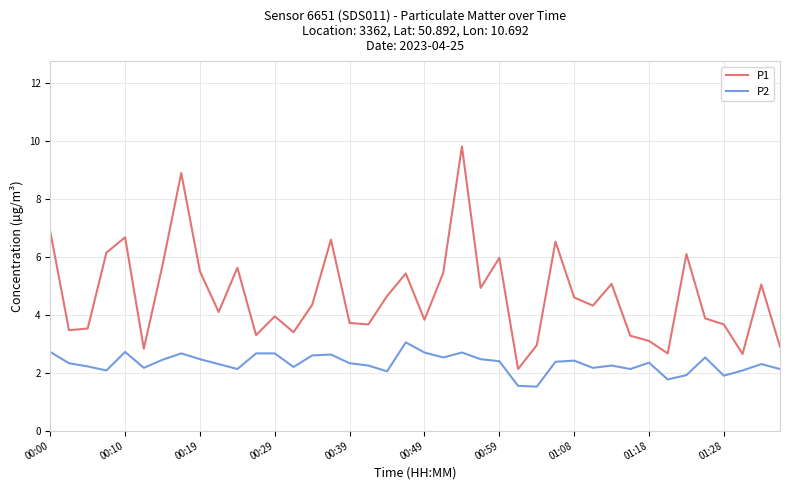

True or false: P2 and P1 intersect in this chart.

False